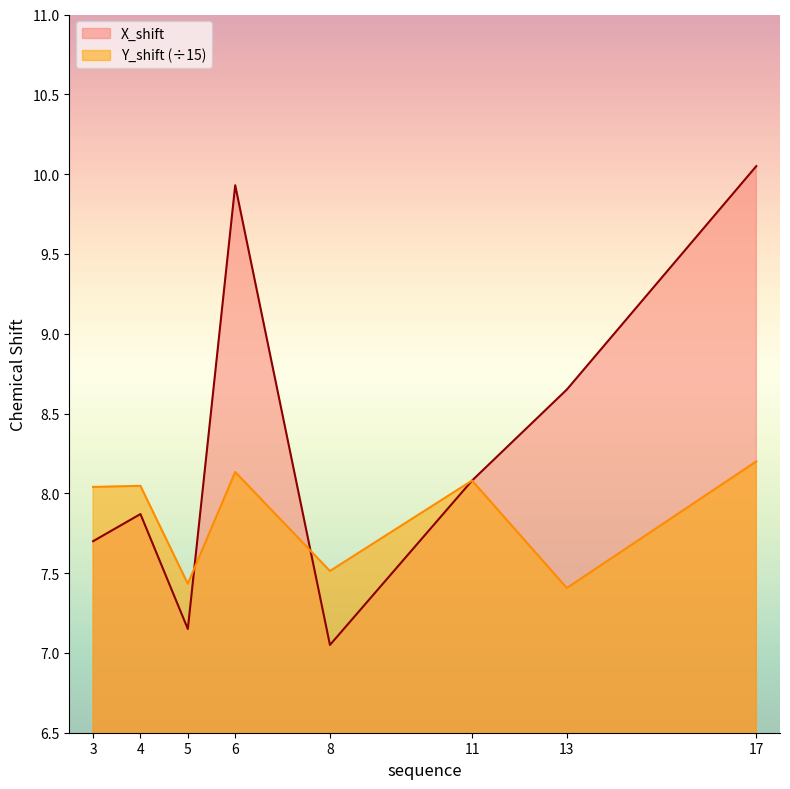

Which series ends up on top after the final intersection of X_shift and Y_shift?

Y_shift